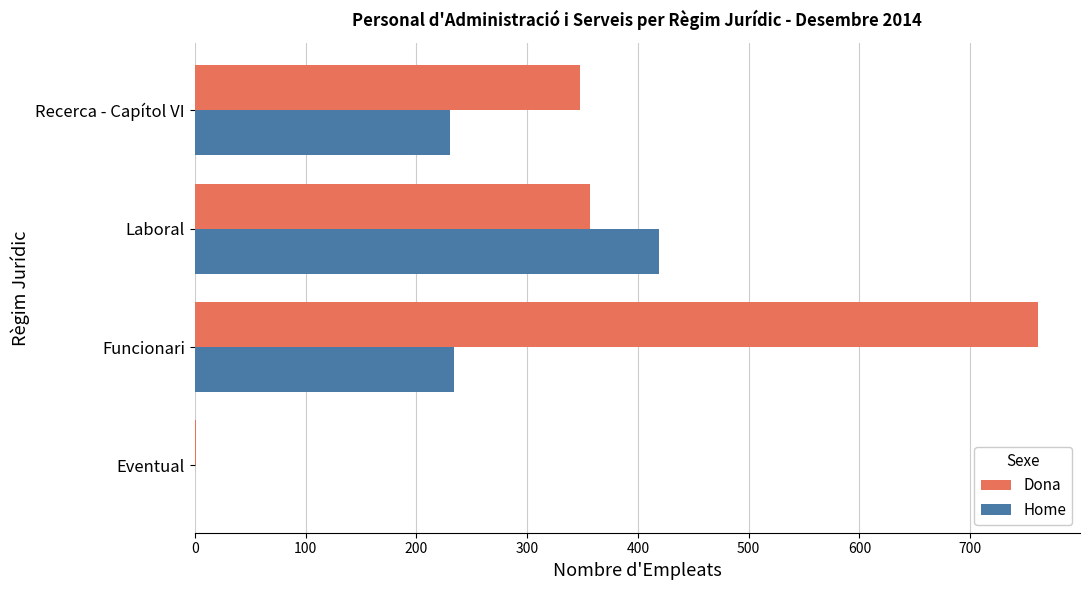

The value of Home at Laboral is 580. True or false?

False